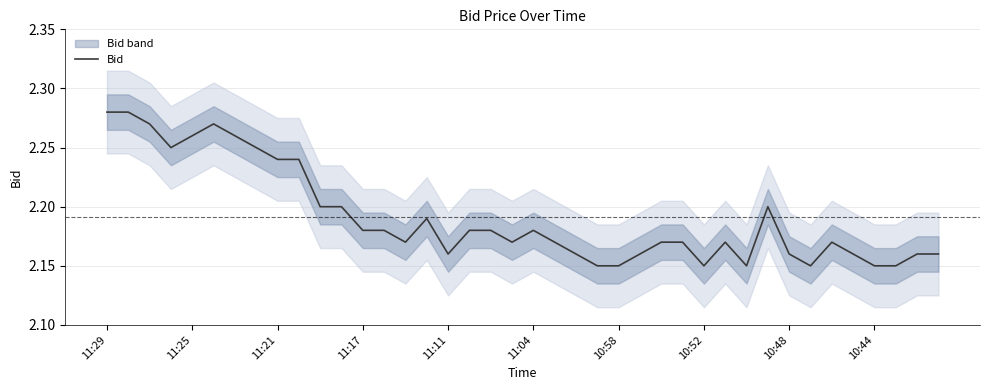

Is this an area chart (filled region under the line)?

No